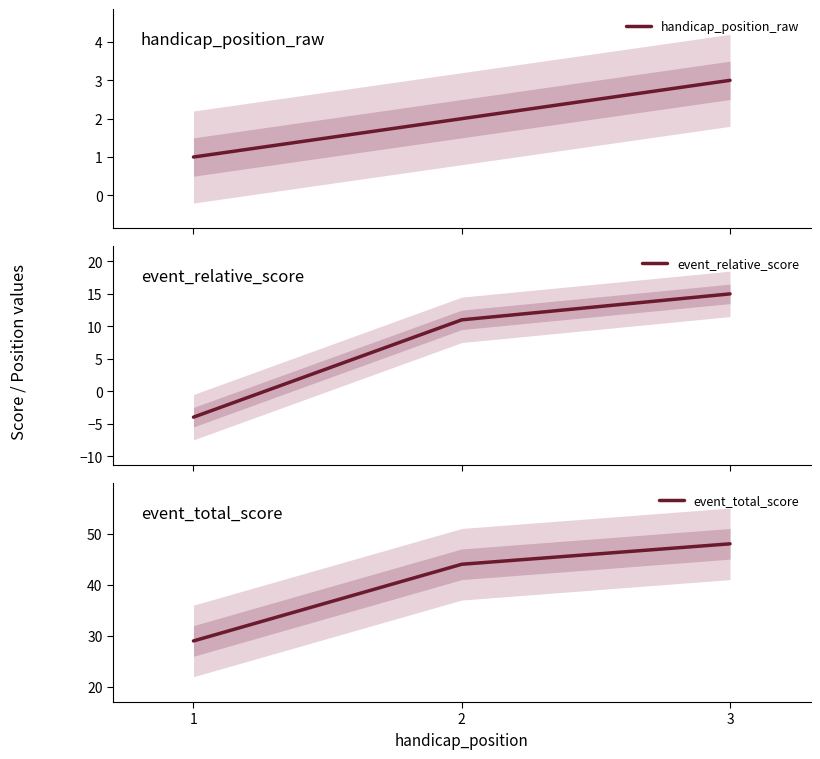

What is the value of the event_total_score point at the 3rd from the left?

48